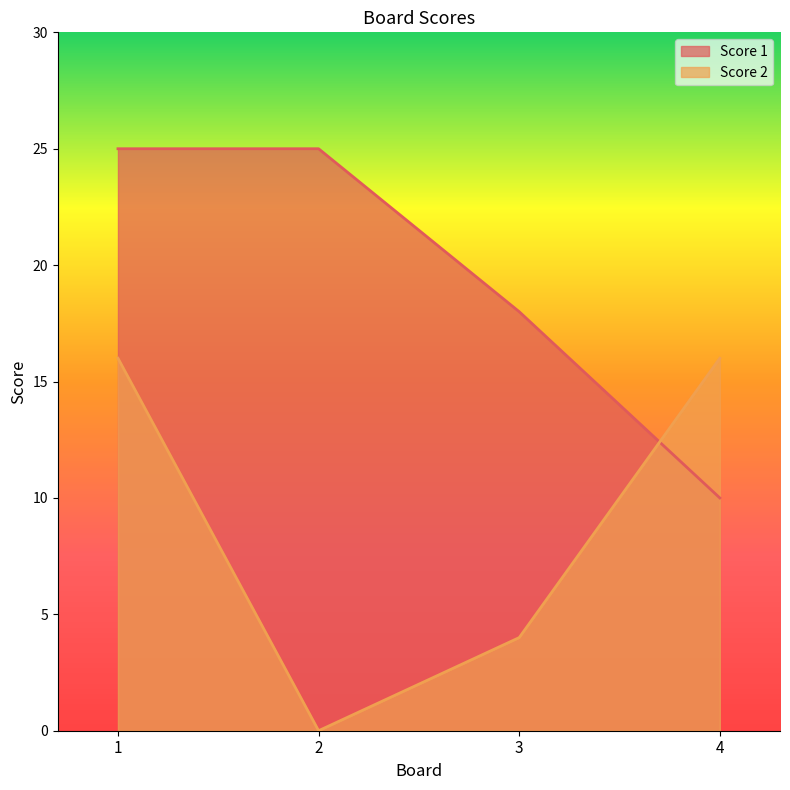

What is the approximate value of Score 1 at 3, to the nearest 5?

20